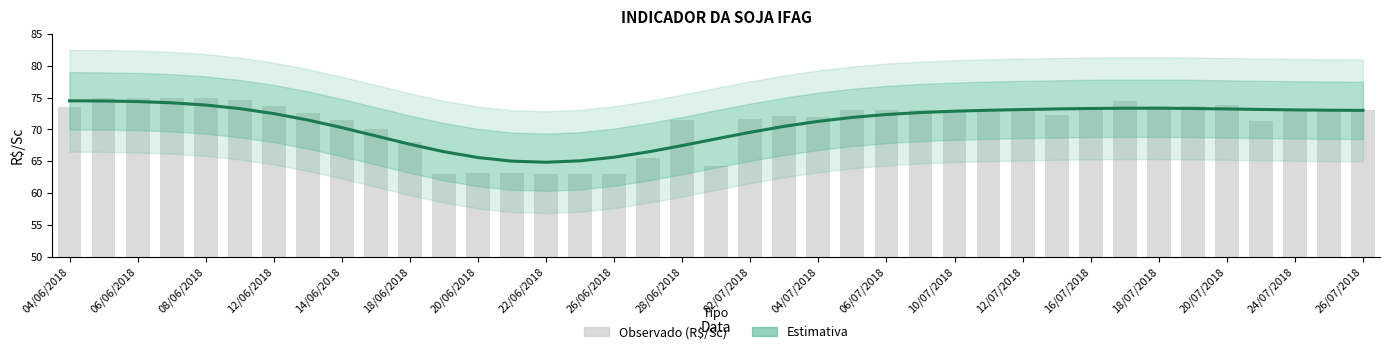

What is the difference between the highest and lowest values at 28/06/2018?

4.0